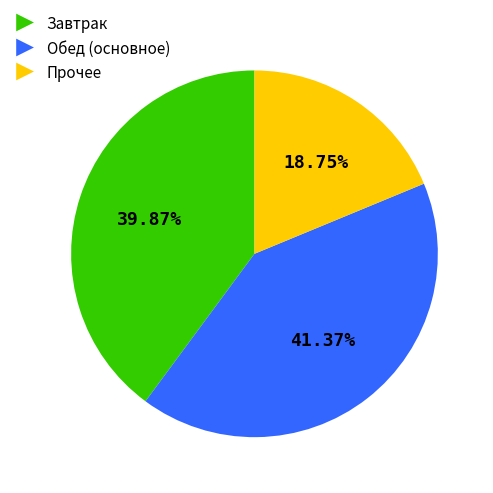

Is there a majority slice in this chart?

No